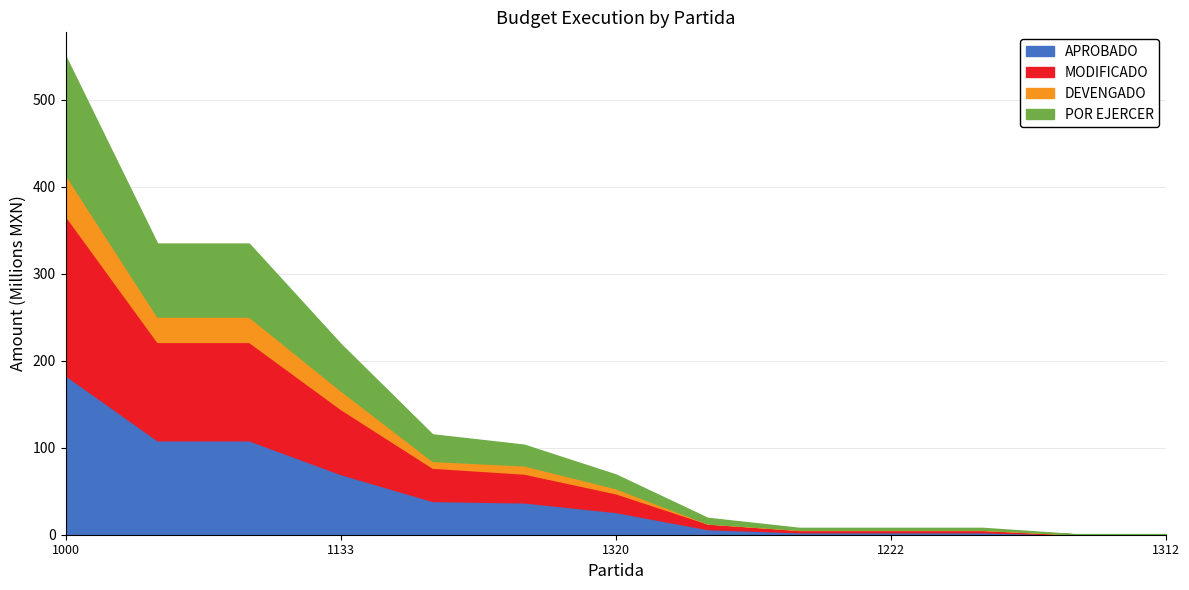

Is the value of DEVENGADO at 1321 greater than the value of POR EJERCER at 1312?

No